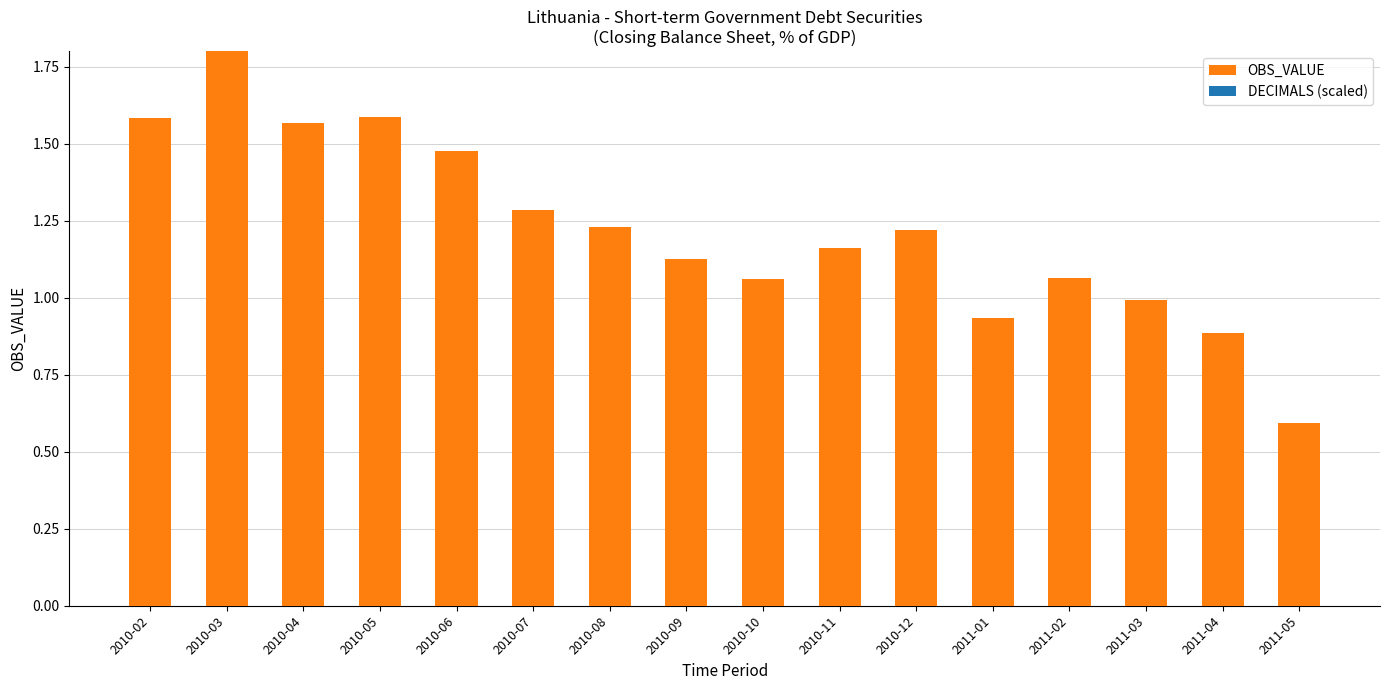

What value does the data have at 2010-03?

1.8